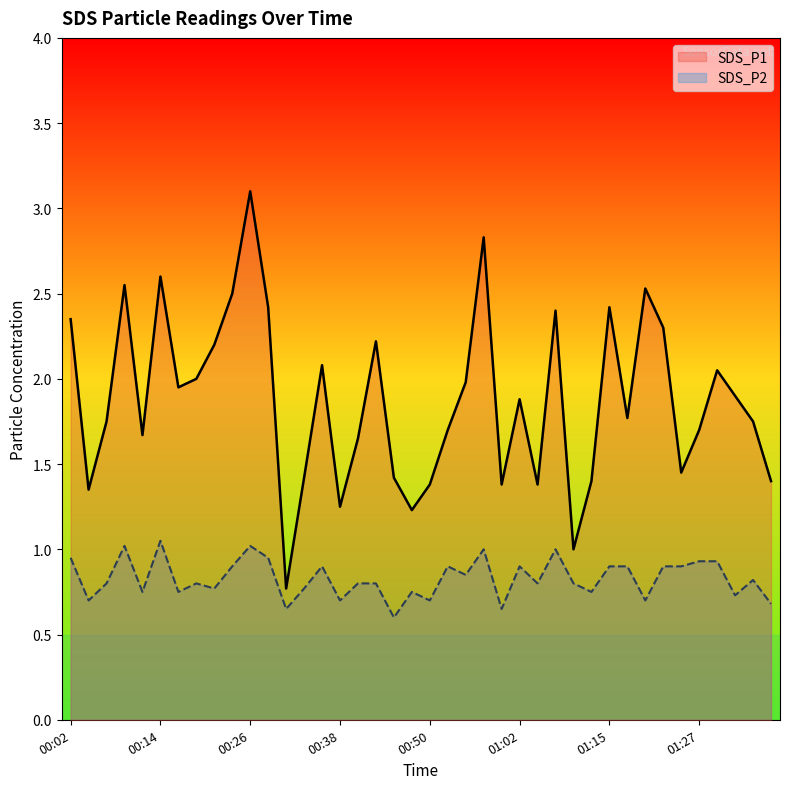

Reading left to right, transcribe all the data shown in this chart.

SDS_P1: 2.4	1.4	1.8	2.5	1.7	2.6	1.9	2.0	2.2	2.5	3.1	2.4	0.8	1.4	2.1	1.2	1.6	2.2	1.4	1.2	1.4	1.7	2.0	2.8	1.4	1.9	1.4	2.4	1.0	1.4	2.4	1.8	2.5	2.3	1.4	1.7	2.0	1.9	1.8	1.4
SDS_P2: 0.9	0.7	0.8	1.0	0.8	1.1	0.8	0.8	0.8	0.9	1.0	0.9	0.7	0.8	0.9	0.7	0.8	0.8	0.6	0.8	0.7	0.9	0.8	1.0	0.7	0.9	0.8	1.0	0.8	0.8	0.9	0.9	0.7	0.9	0.9	0.9	0.9	0.7	0.8	0.7